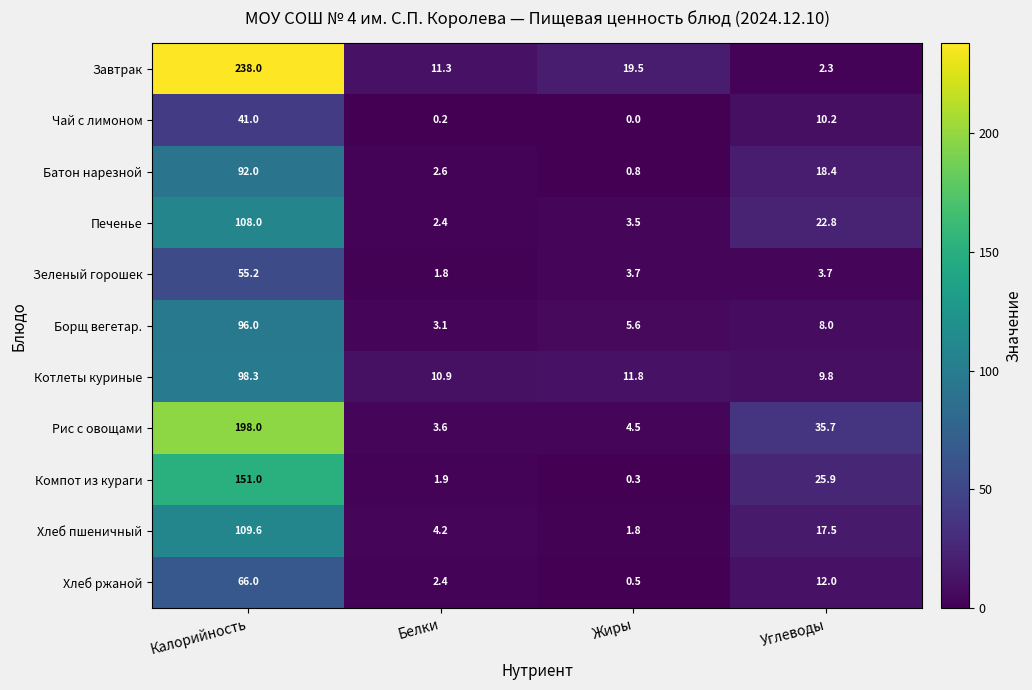

Where is Рис с овощами nearest to the value 100?

Углеводы